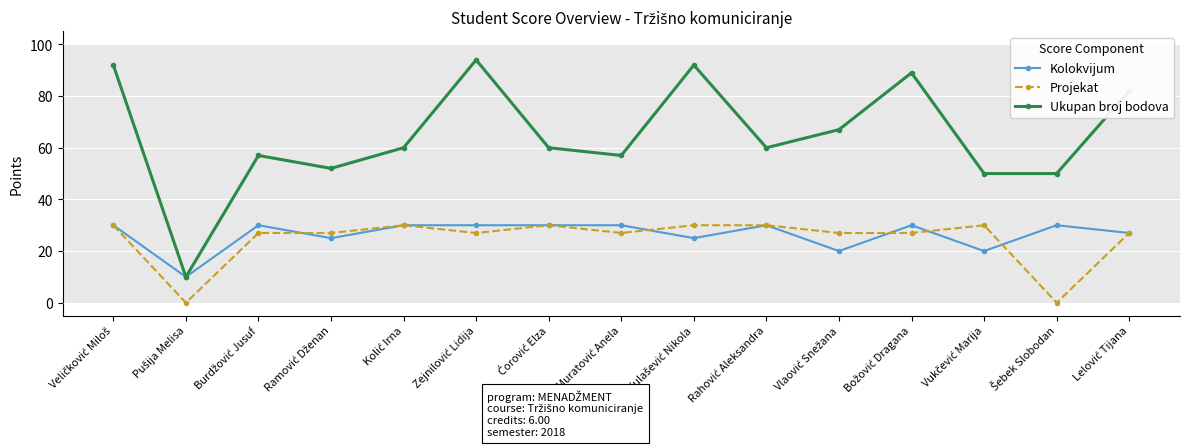

True or false: Ukupan broj bodova and Projekat cross at least once.

False